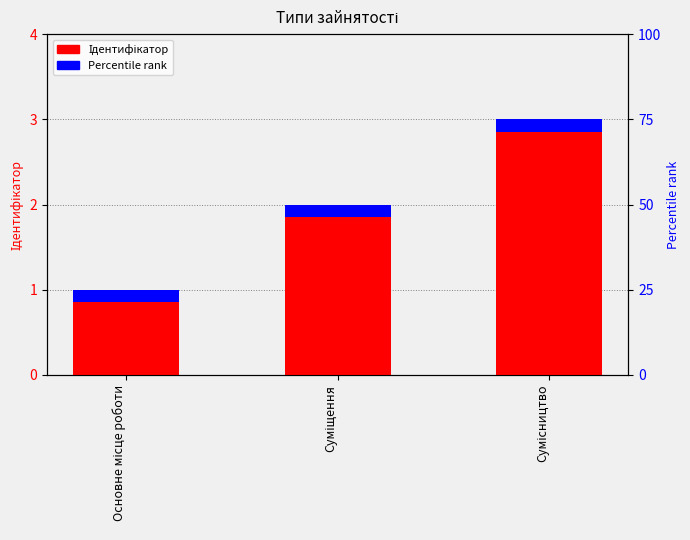

What is the label of the 3rd bar from the right?

Основне місце роботи